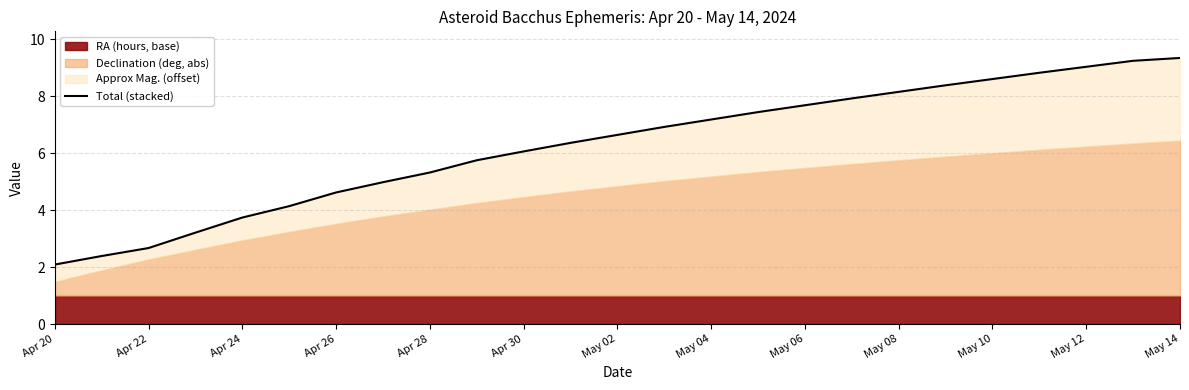

How many categories are shown in the chart?

25